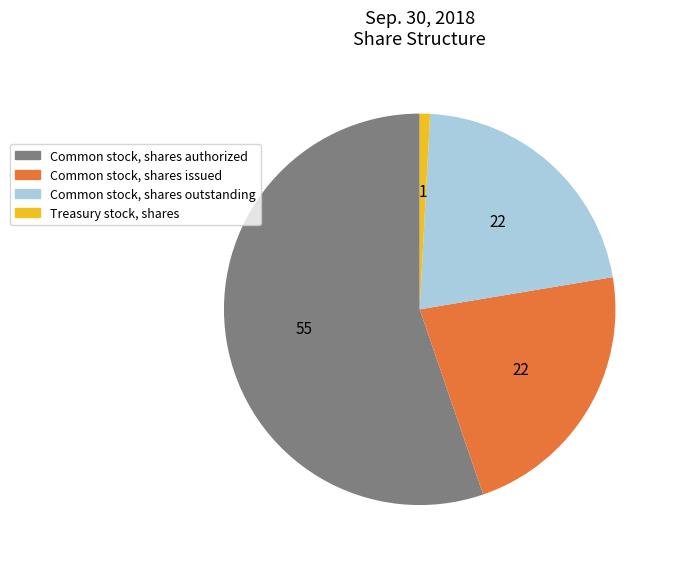

True or false: Common stock, shares issued accounts for 22% of the total.

True